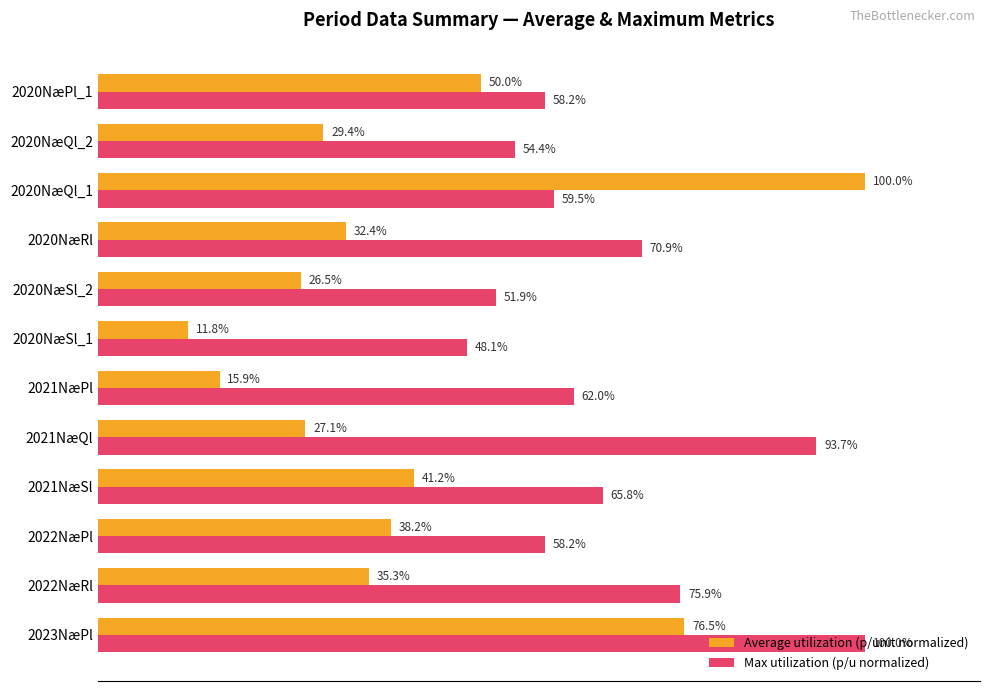

Rank the series at 2020NæQl_1 from highest to lowest value.

Average utilization (p/unit normalized), Max utilization (p/u normalized)